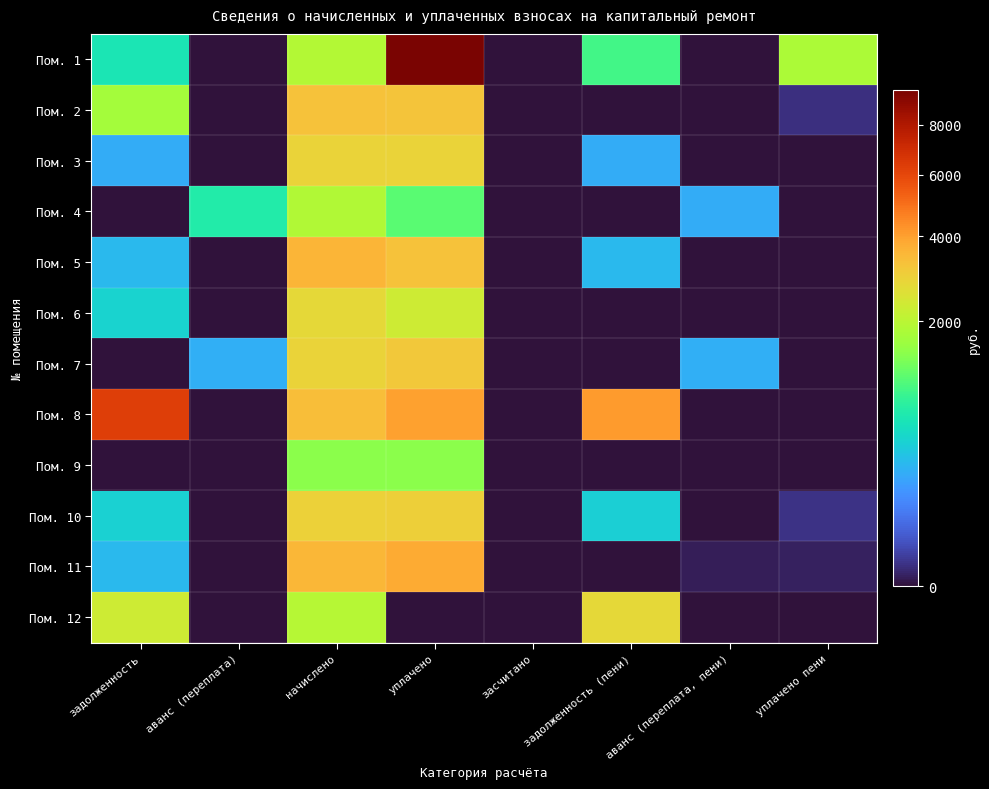

What is the total value across all series at уплачено?

37684.2